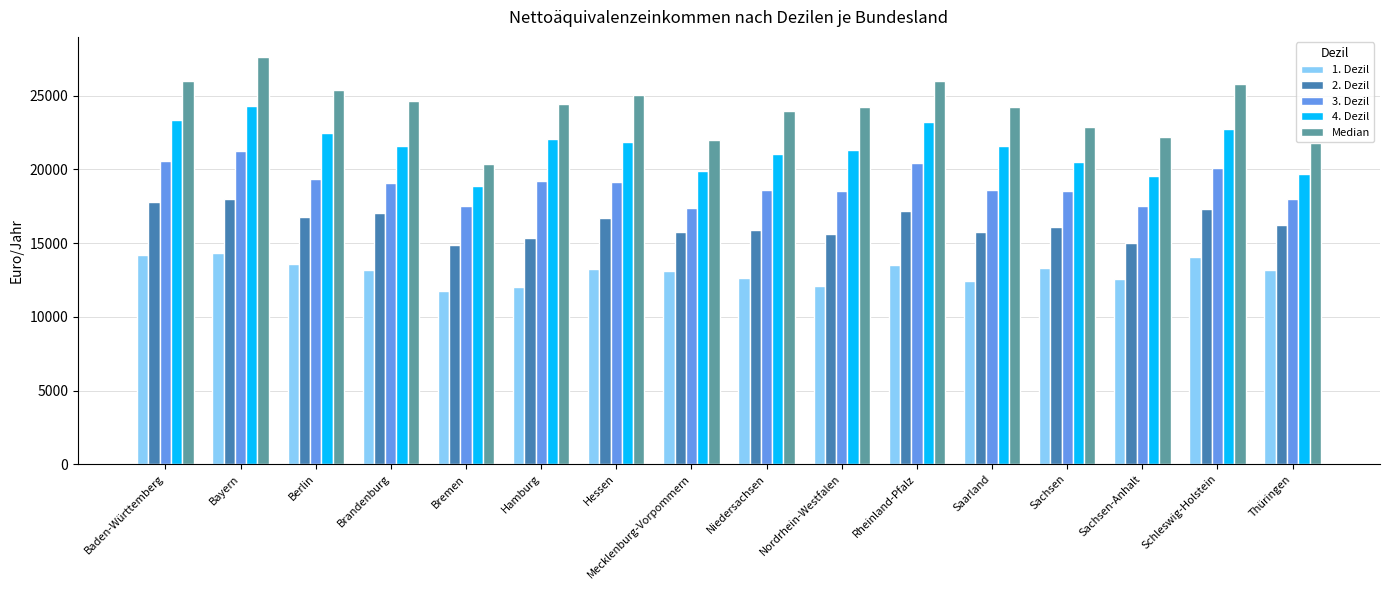

How many groups of bars are there?

16